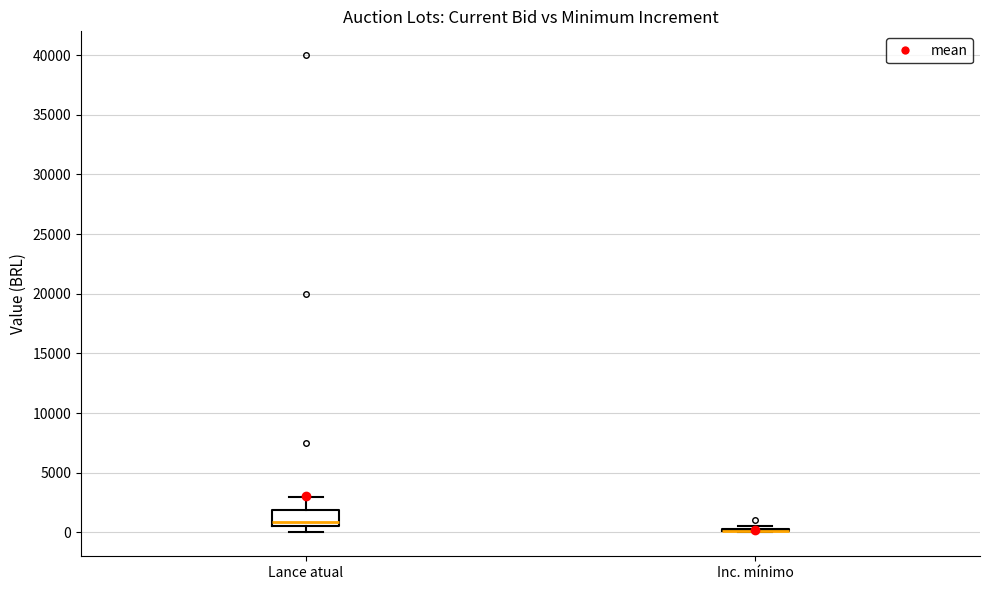

Reading left to right, read every box against the y-axis: the position of its median line, the range the box covers, and the ends of its whiskers. The values are not printed on the chart, so give them approximately, as read against the axis.

Lance atual: median 1000, box 500 to 2000, whiskers 0 to 3000
Inc. mínimo: box collapsed to a line at 0, whiskers 0 to 500